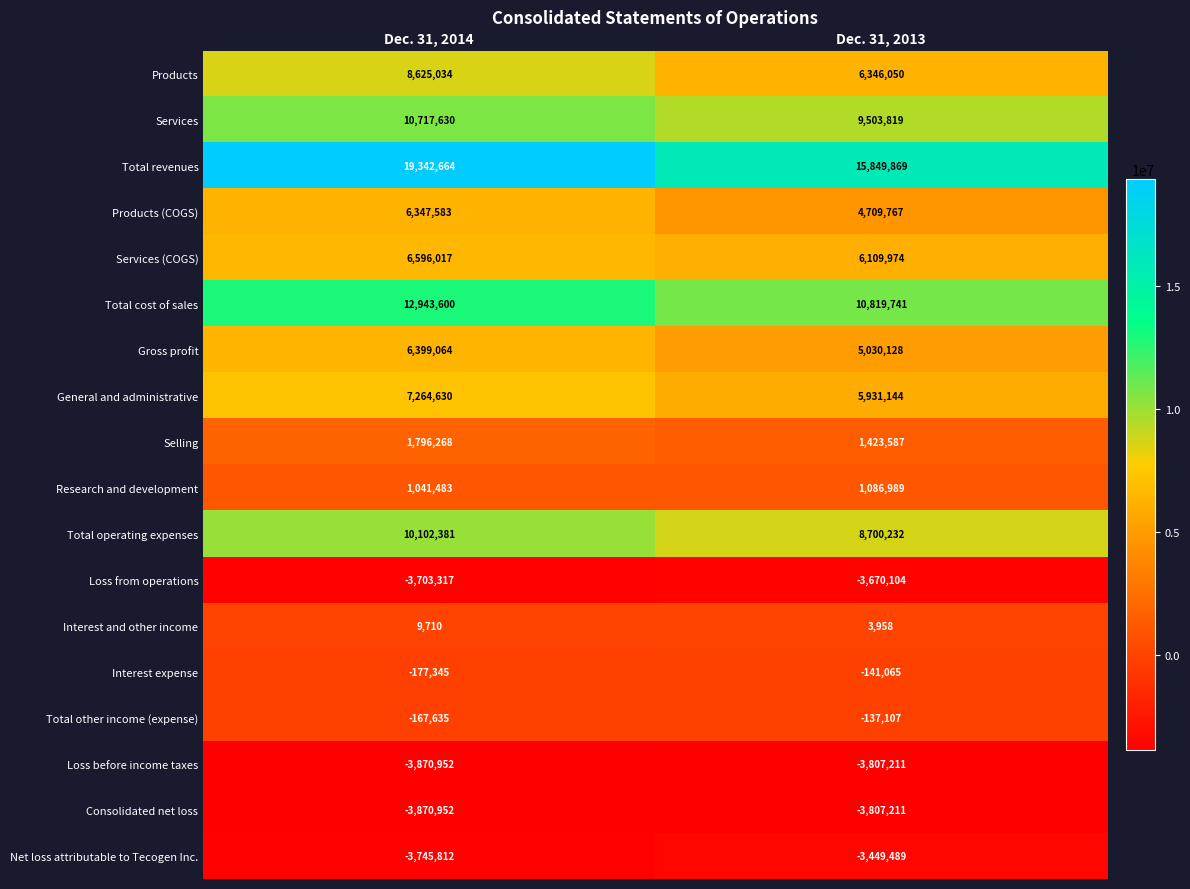

At how many categories does at least one series exceed 18536072?

1